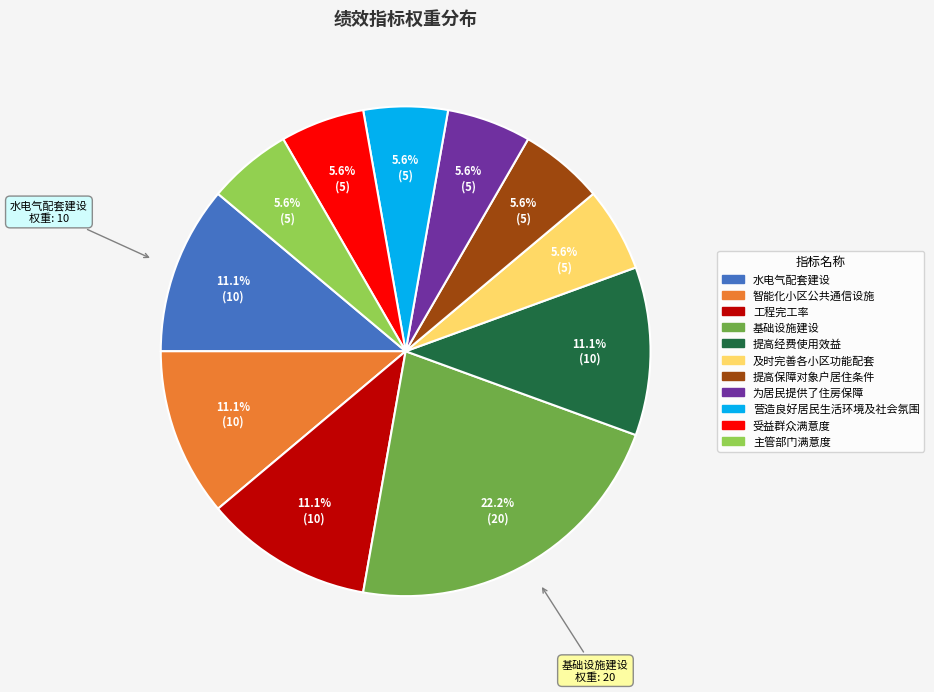

True or false: 受益群众满意度 accounts for 6% of the total.

True